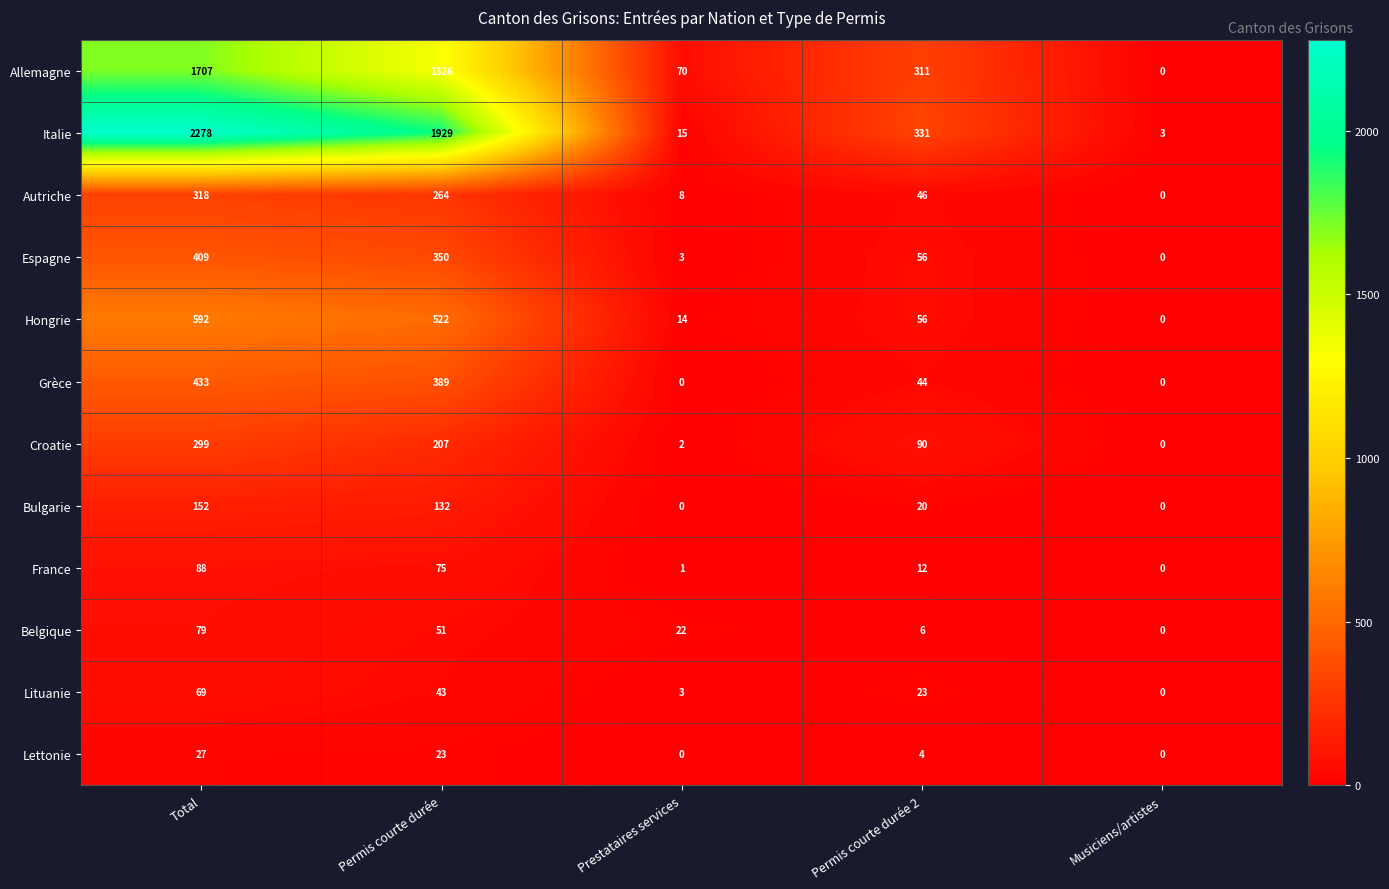

What is the difference between the maximum and minimum values in the Lituanie series?

69